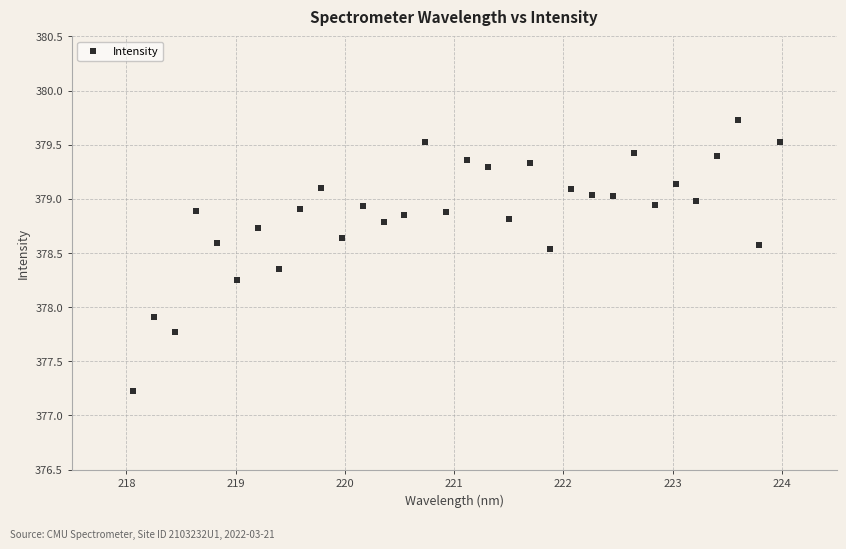

What is the range of X values (max minus min)?

5.9